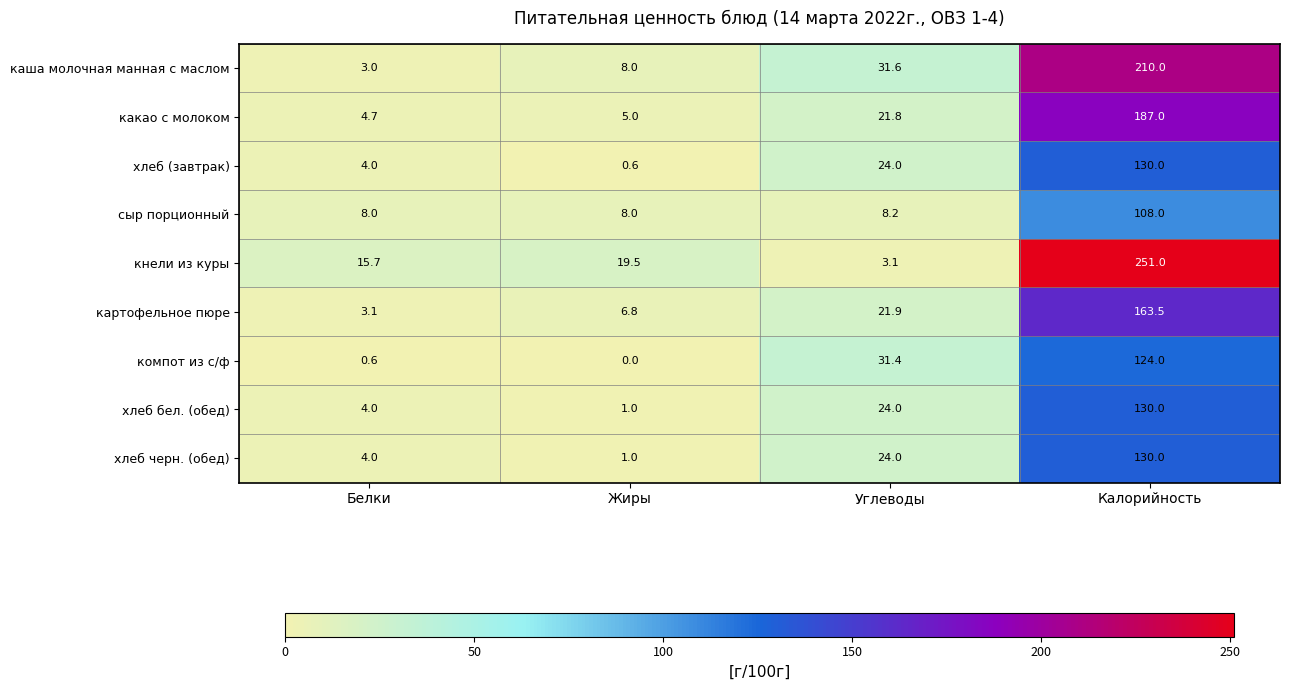

What is the difference between the хлеб (завтрак) values at Жиры and Белки?

3.4